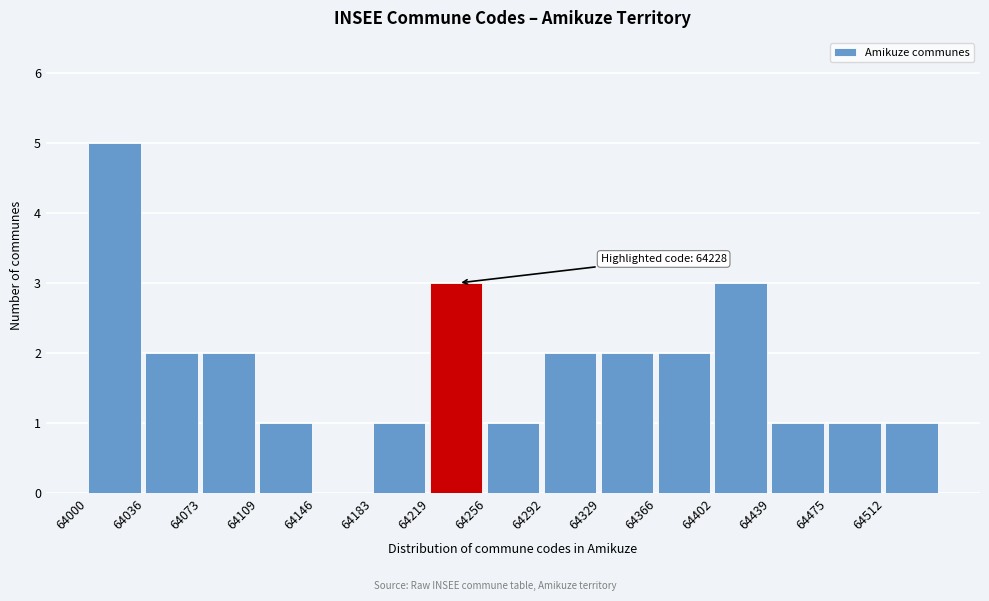

Over which range of the x-axis is the bar tallest?

64000 to 64035